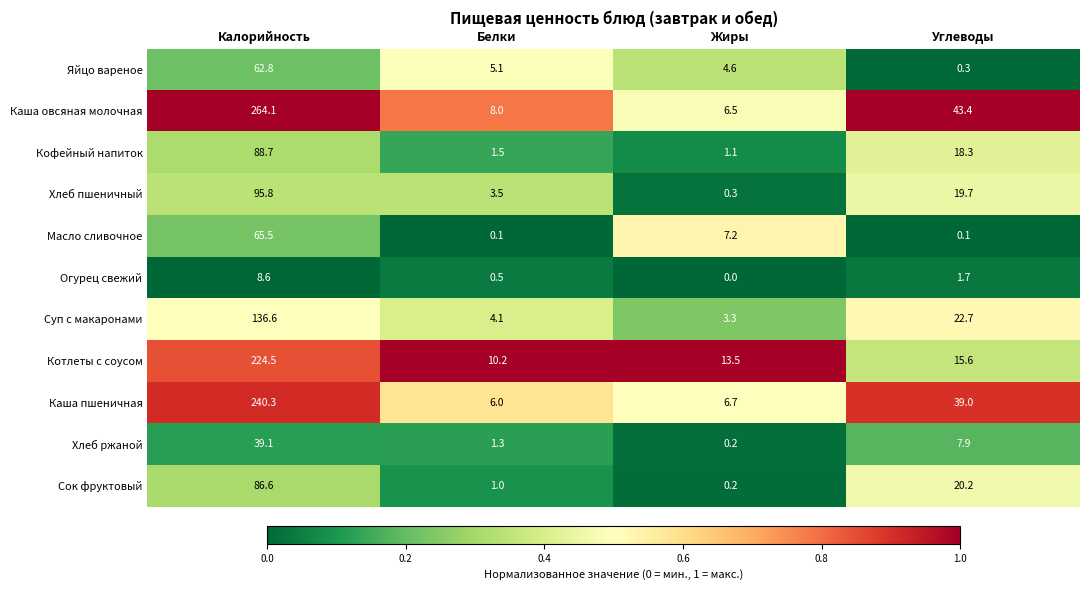

Is it true that Каша овсяная молочная equals 74.9 at Углеводы?

False